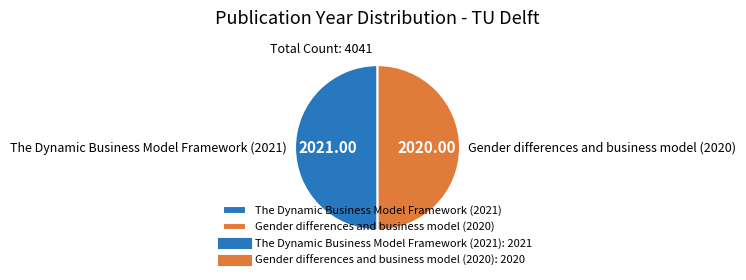

What is the ratio of the value at Gender differences and business model (2020) to the value at The Dynamic Business Model Framework (2021)?

1.0